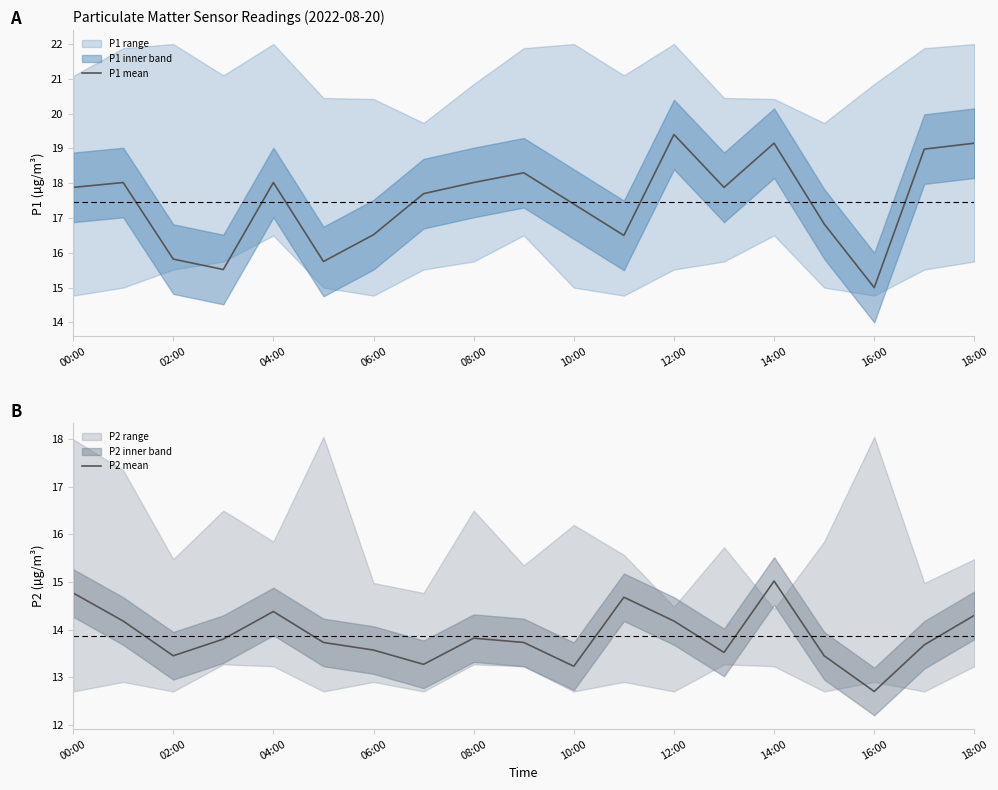

What is the difference between the highest and lowest values at 13?

4.4